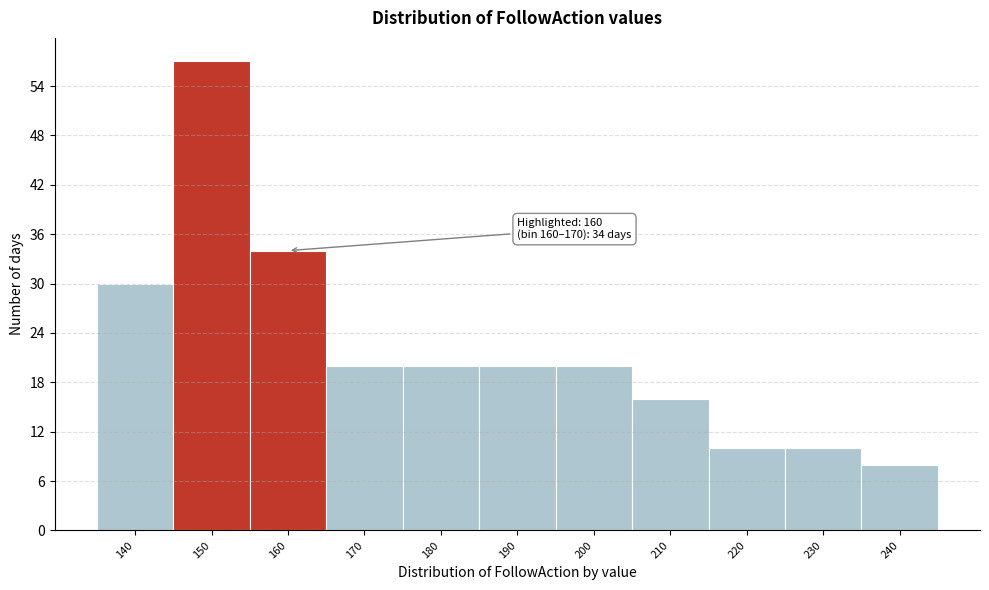

Reading right to left, list all the values displayed in this chart.

240=8	230=10	220=10	210=16	200=20	190=20	180=20	170=20	160=34	150=57	140=30